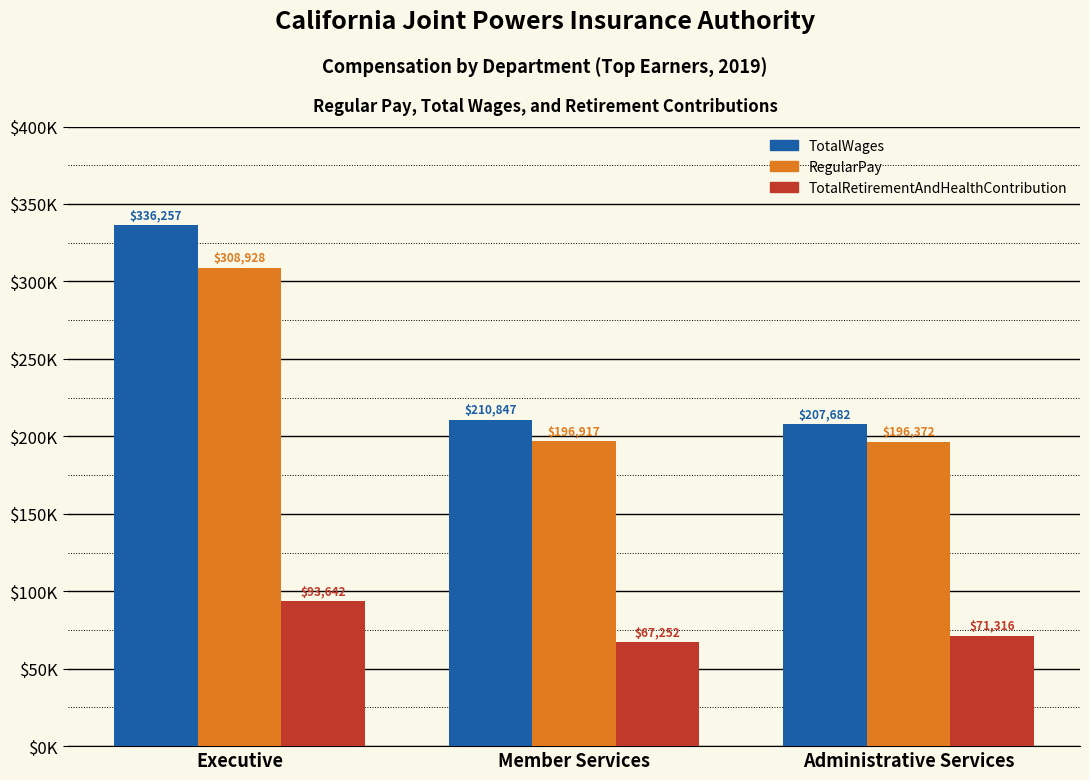

List the series in order of their peak value, highest first.

TotalWages, RegularPay, TotalRetirementAndHealthContribution